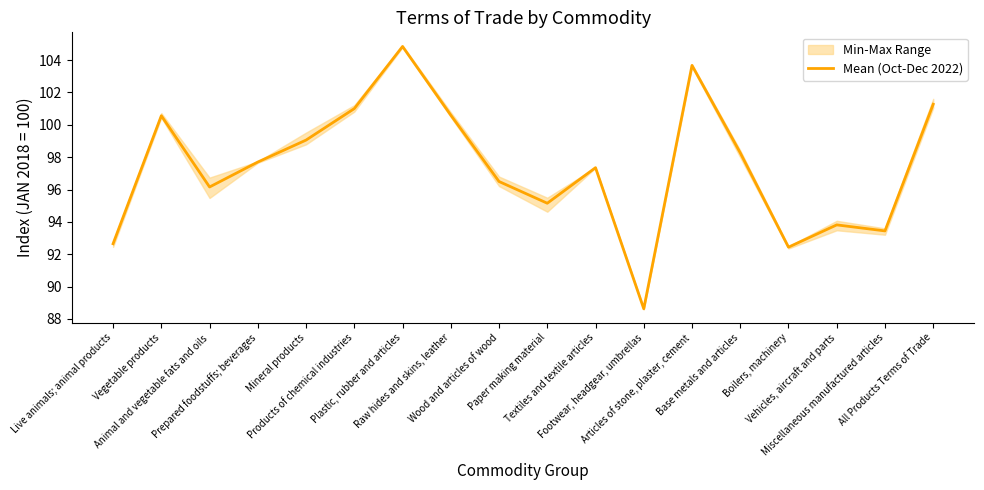

What is the label of the 15th point from the right?

Prepared foodstuffs; beverages